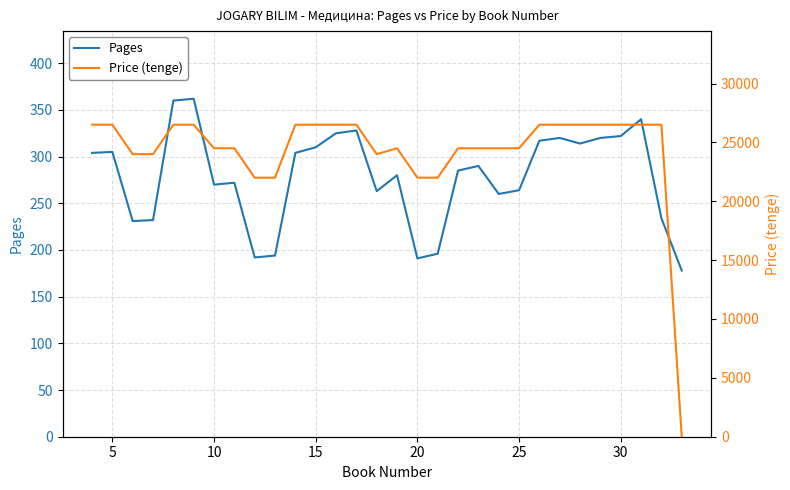

True or false: Pages has a value of 270 at 10.

True